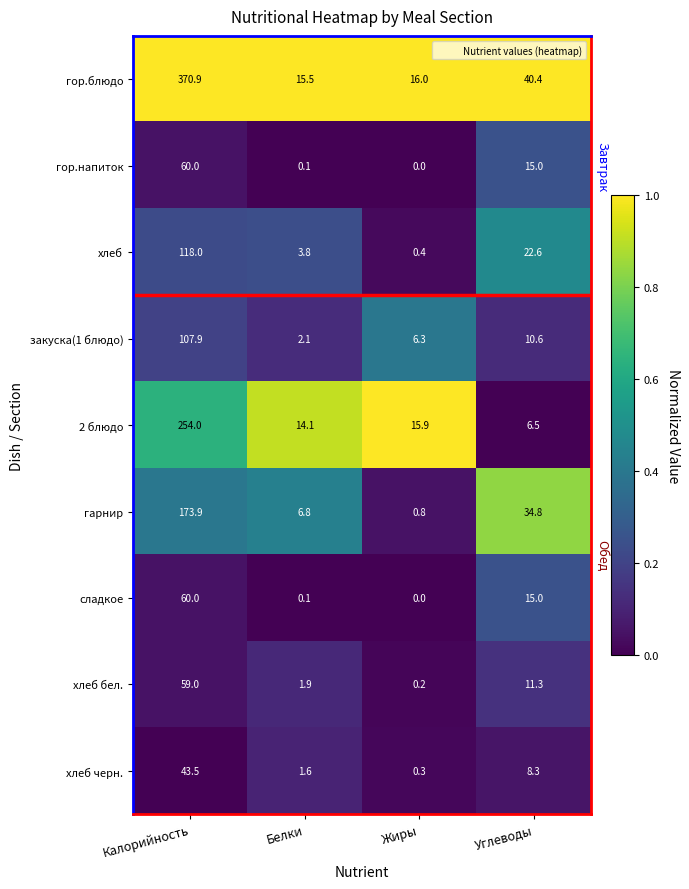

At how many categories does at least one series exceed 0?

4